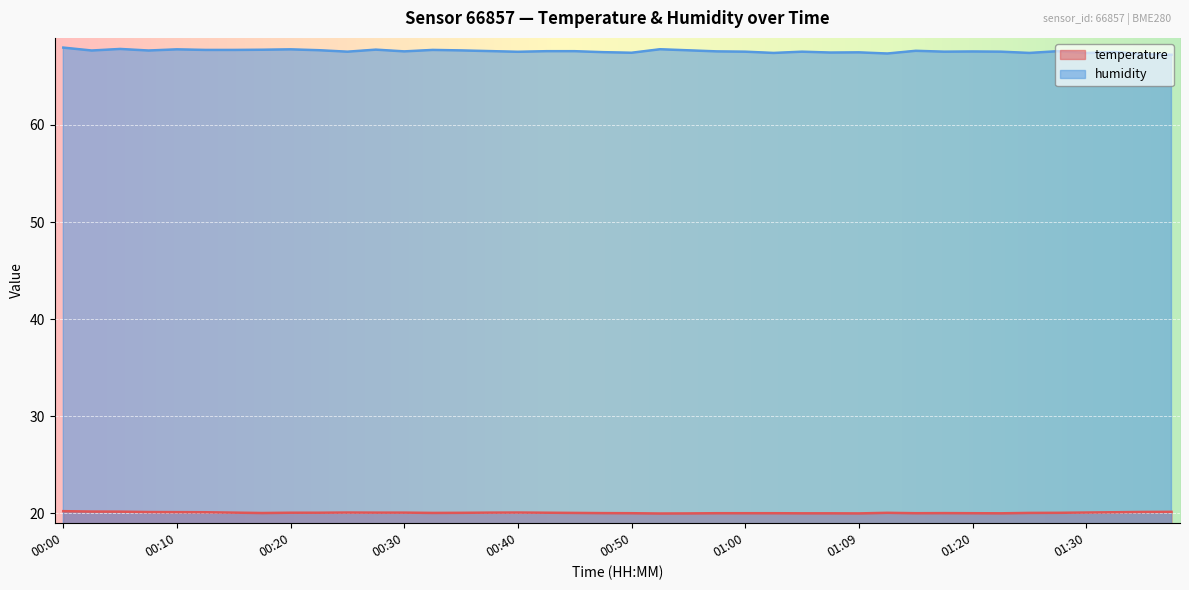

Does the chart display data point markers on the line(s)?

No